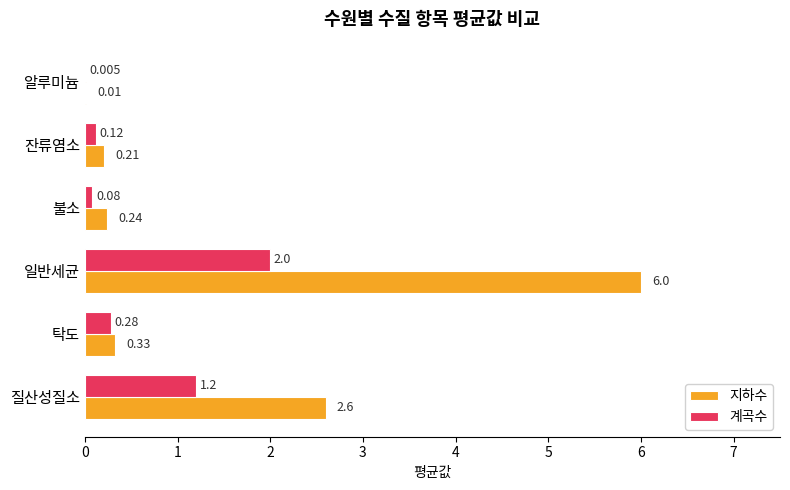

What is the average value of the 계곡수 series?

0.6